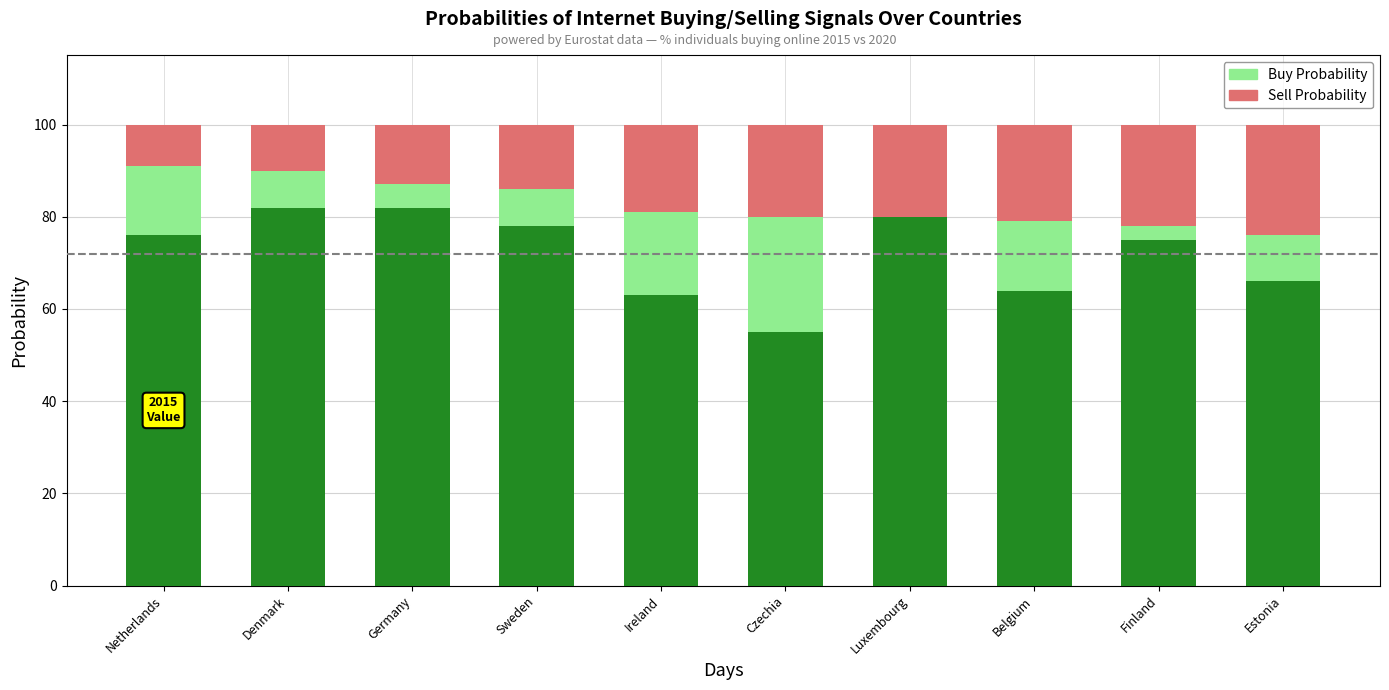

What is the total value across all series at Belgium?

100